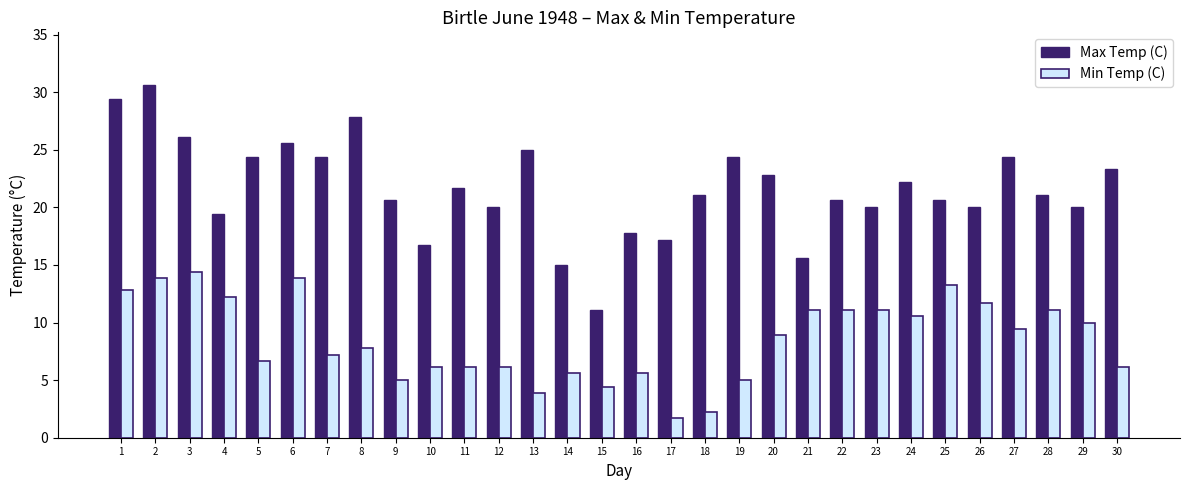

What is the spread (max minus min) of values at 15?

6.7